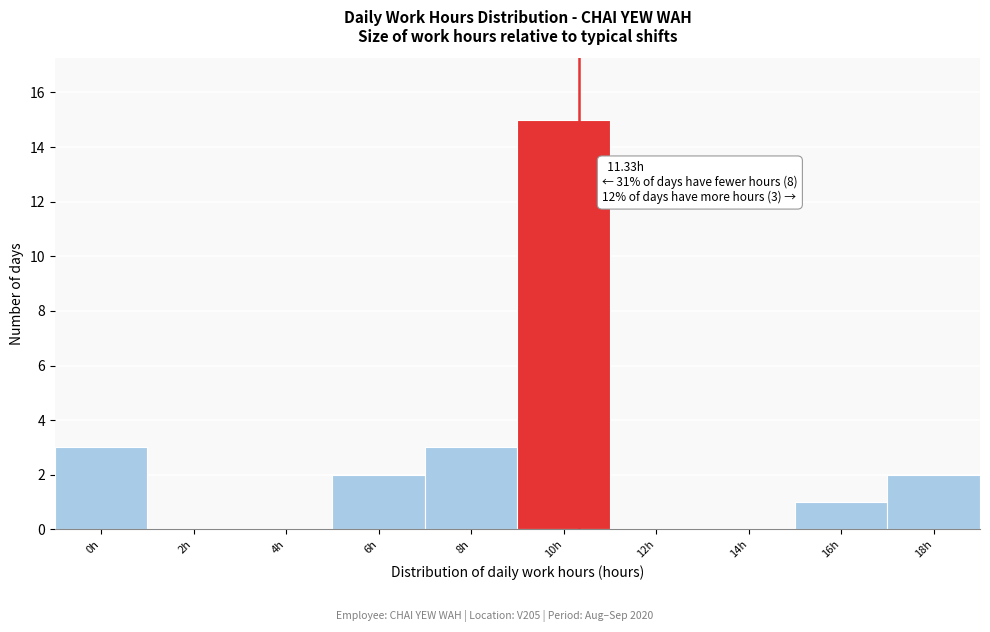

Reading left to right, what are all the values shown in this chart?

0h=3	2h=0	4h=0	6h=2	8h=3	10h=15	12h=0	14h=0	16h=1	18h=2